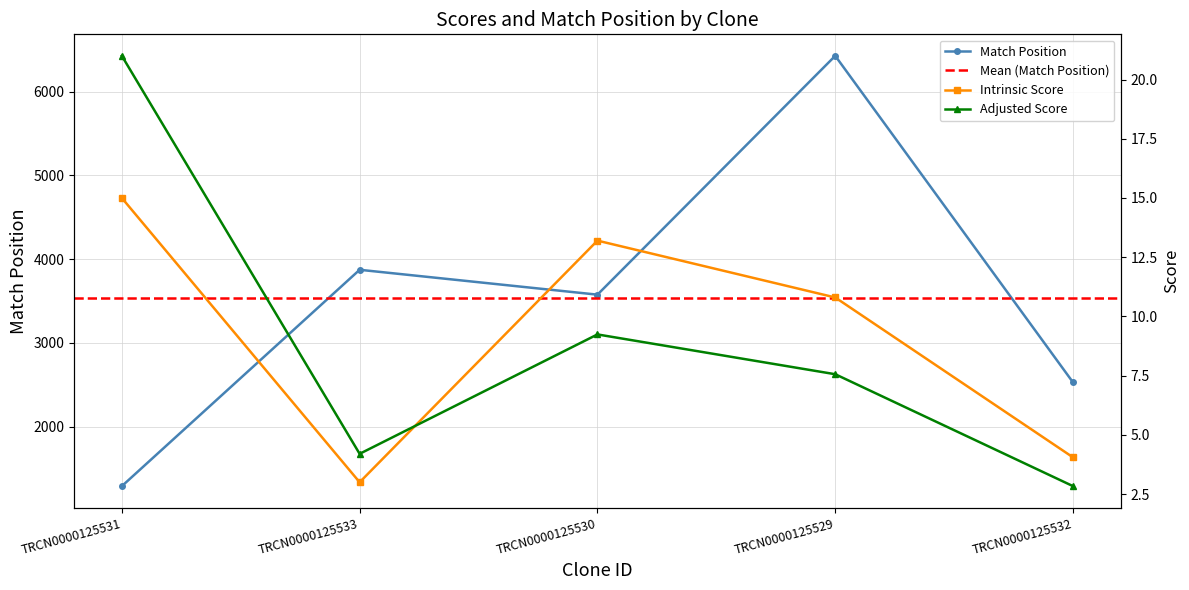

How many lines are shown in the chart?

3